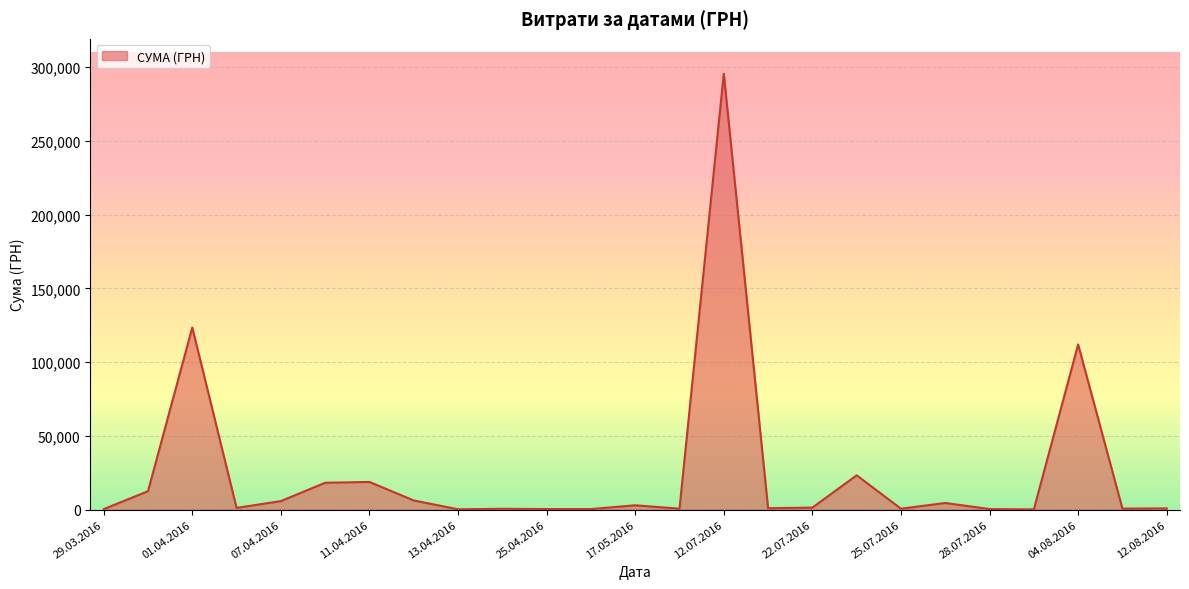

What is the greatest value displayed?

295638.6